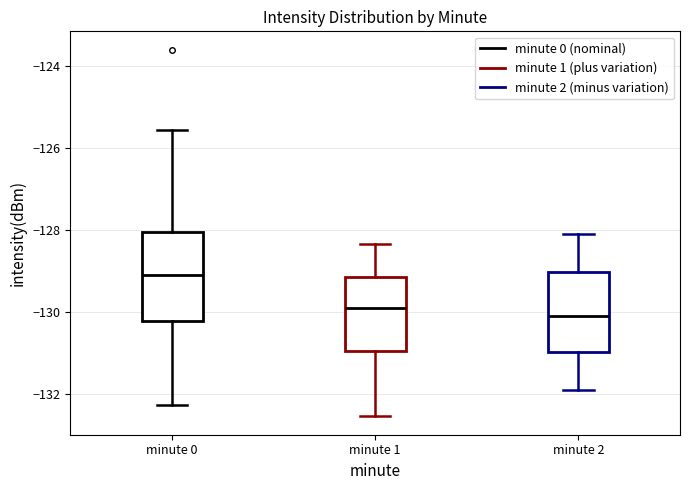

Which box has the highest median line?

minute 0